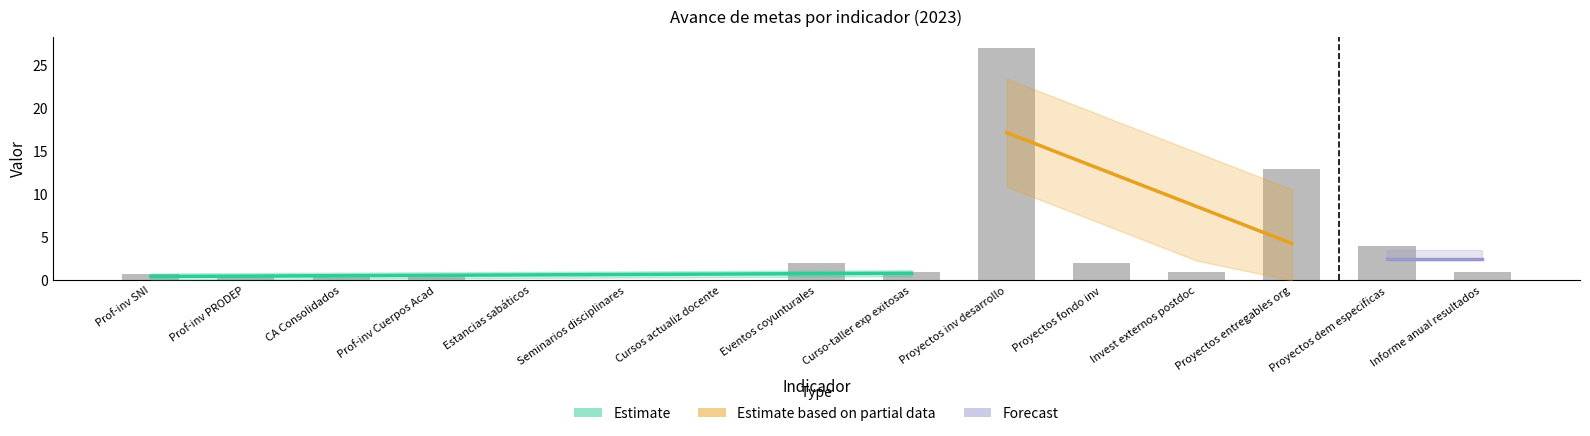

How many series are shown in this chart?

3